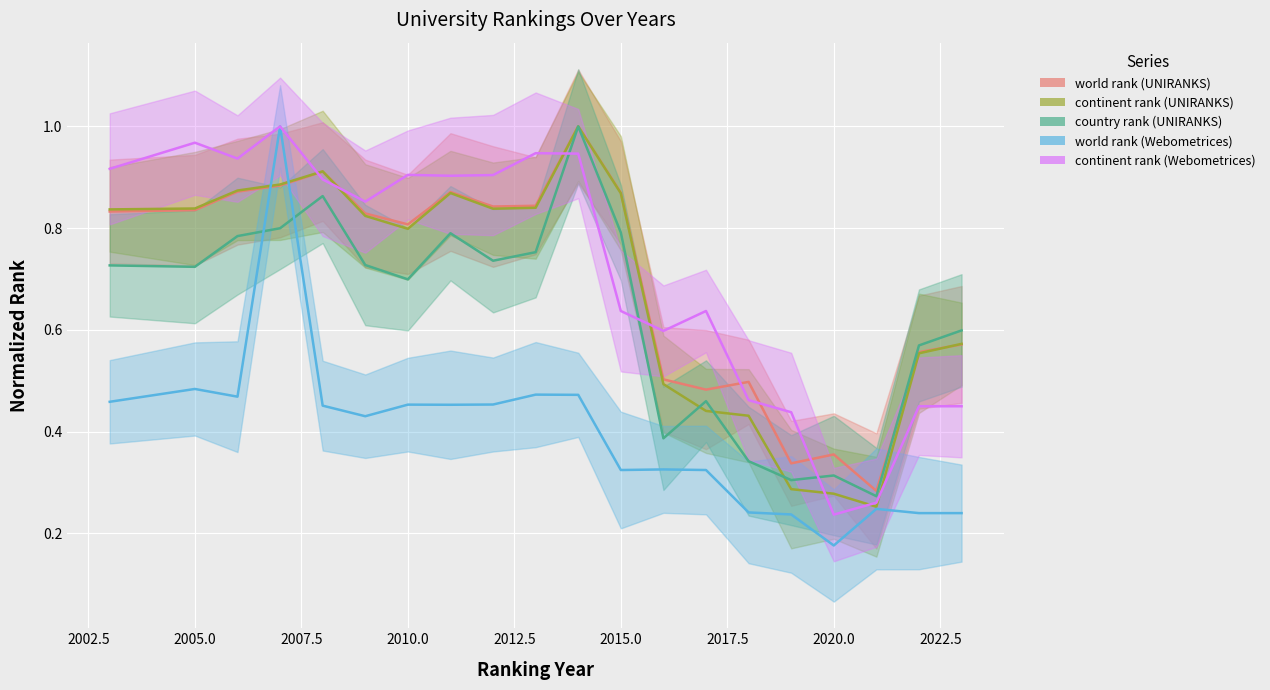

List the series in order of their peak value, lowest first.

world rank (UNIRANKS), continent rank (UNIRANKS), country rank (UNIRANKS), world rank (Webometrices), continent rank (Webometrices)